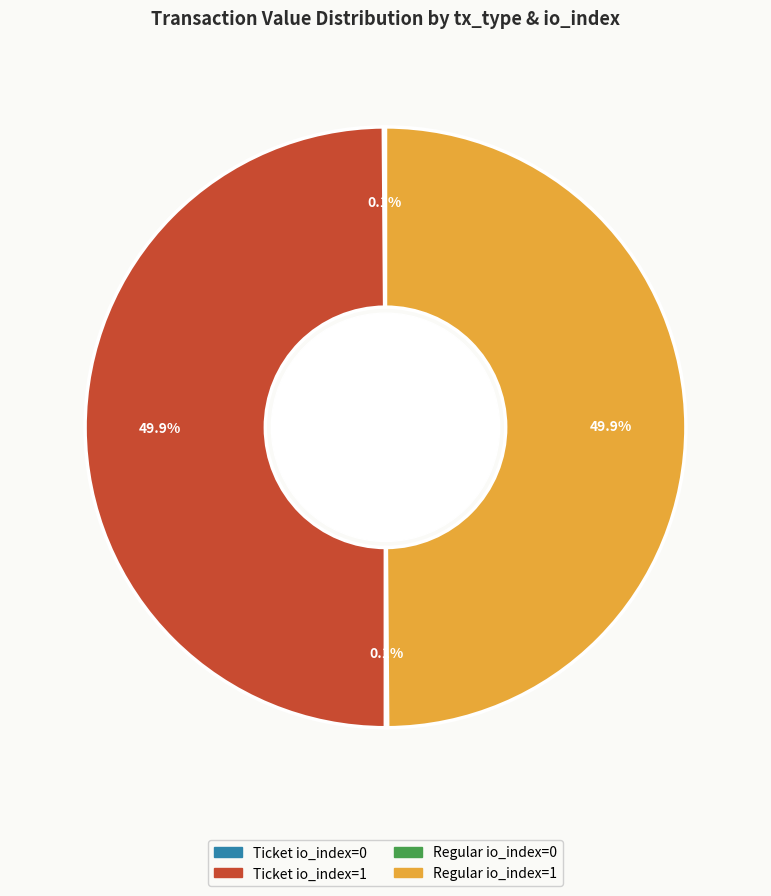

Combined, what portion of the pie is Ticket io_index=1 and Regular io_index=1?

99.8%